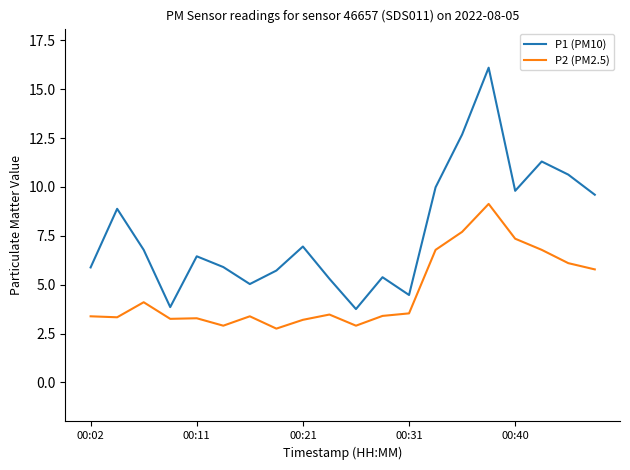

Which series has the widest spread of values?

P1 (PM10)